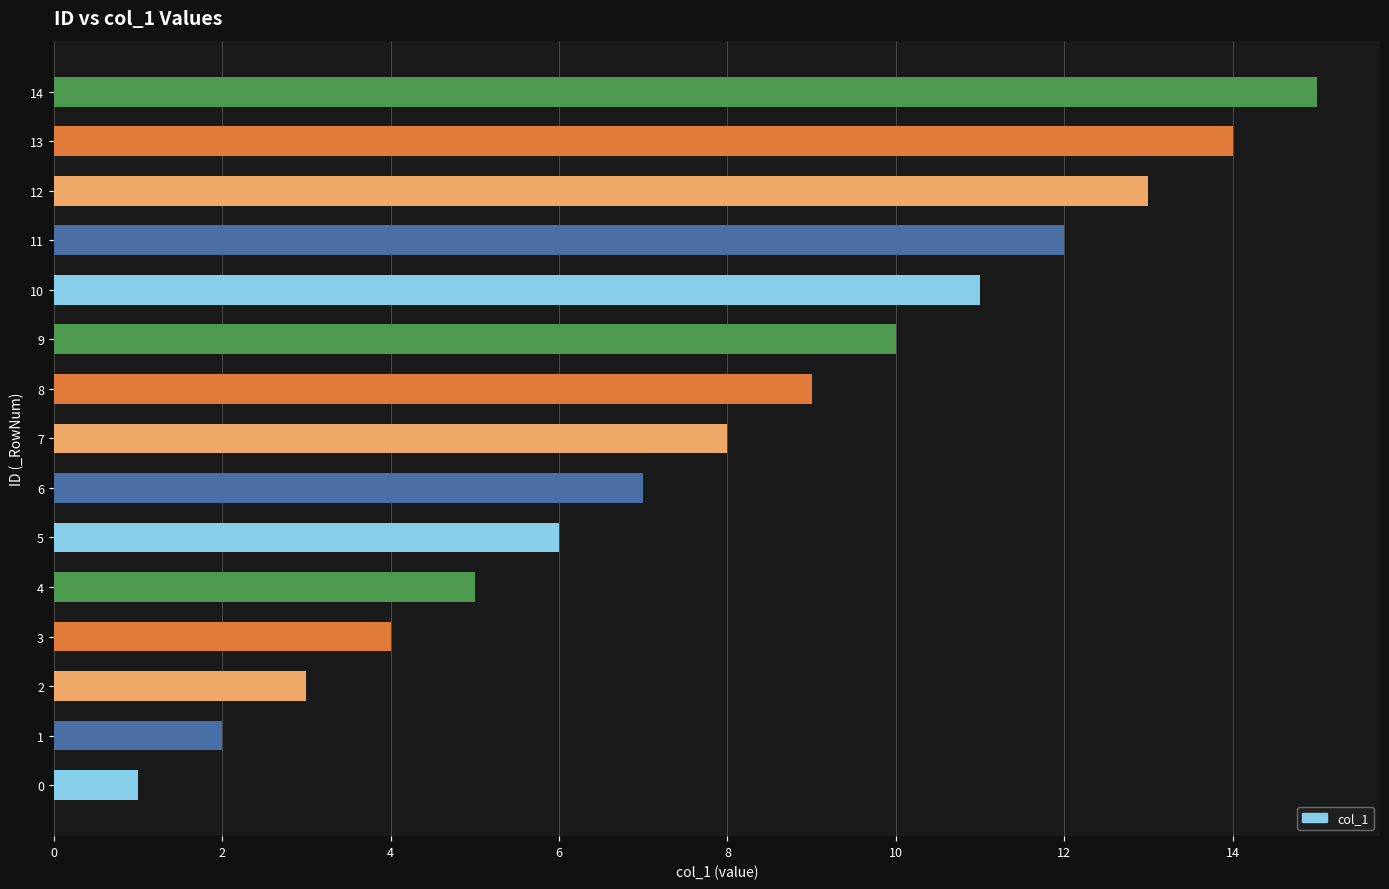

How many bars are there in total?

15